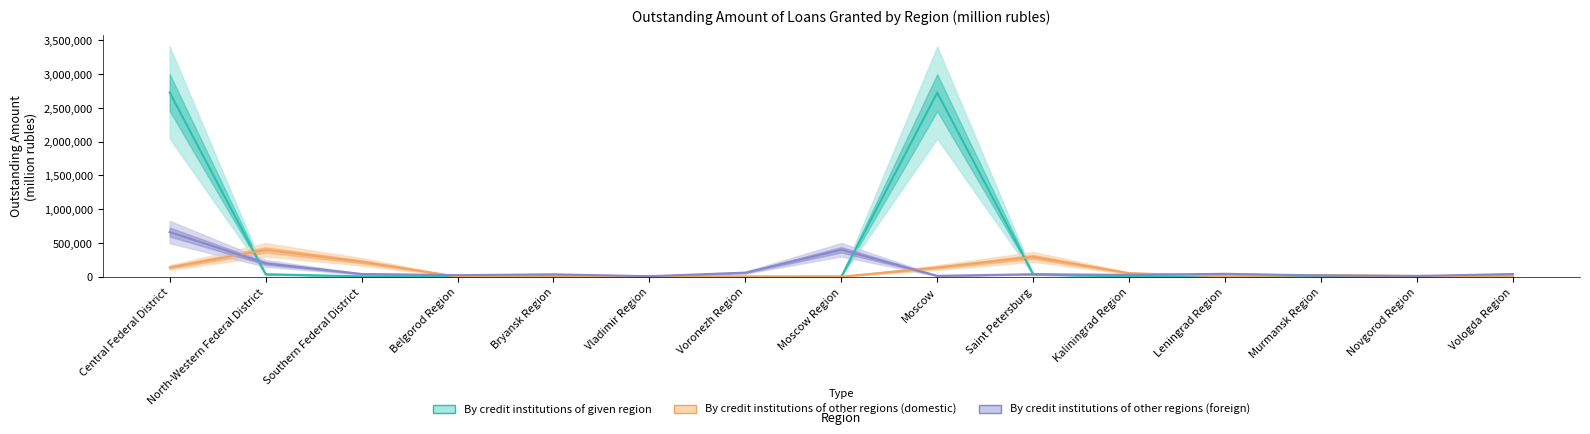

What is the approximate value of By credit institutions of given region at North-Western Federal District, to the nearest 10?

35610